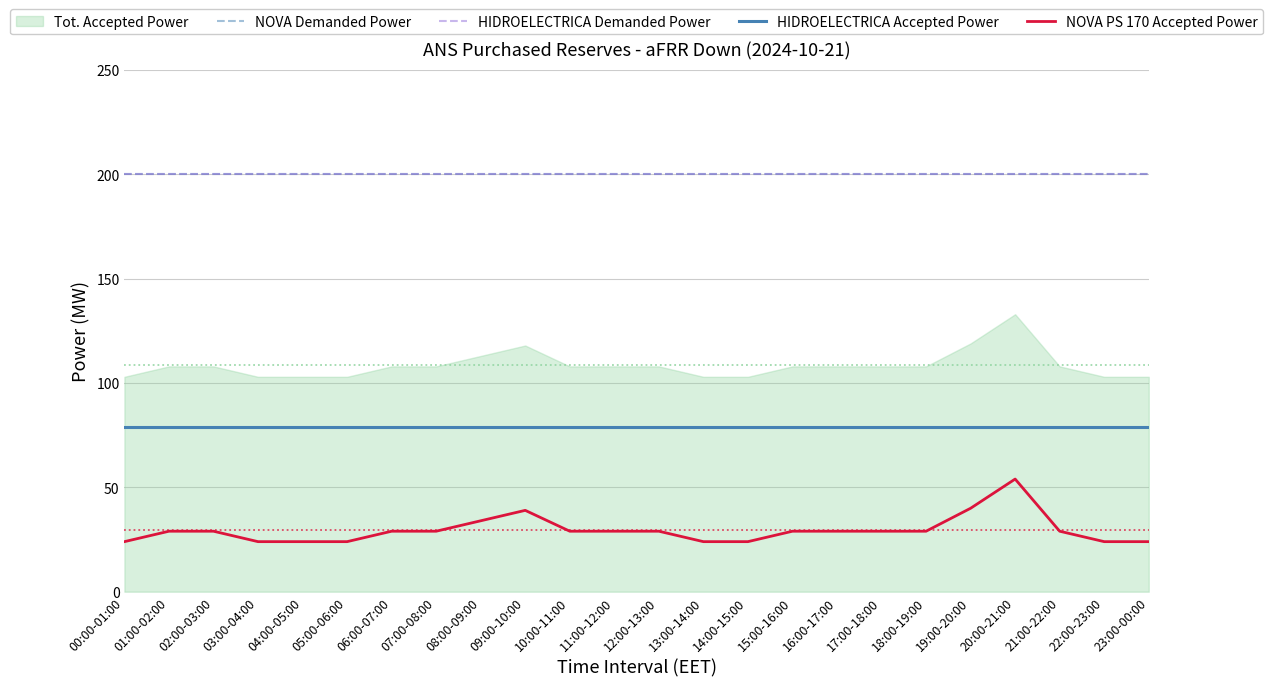

True or false: NOVA Demanded Power and NOVA PS 170 Accepted Power intersect in this chart.

False